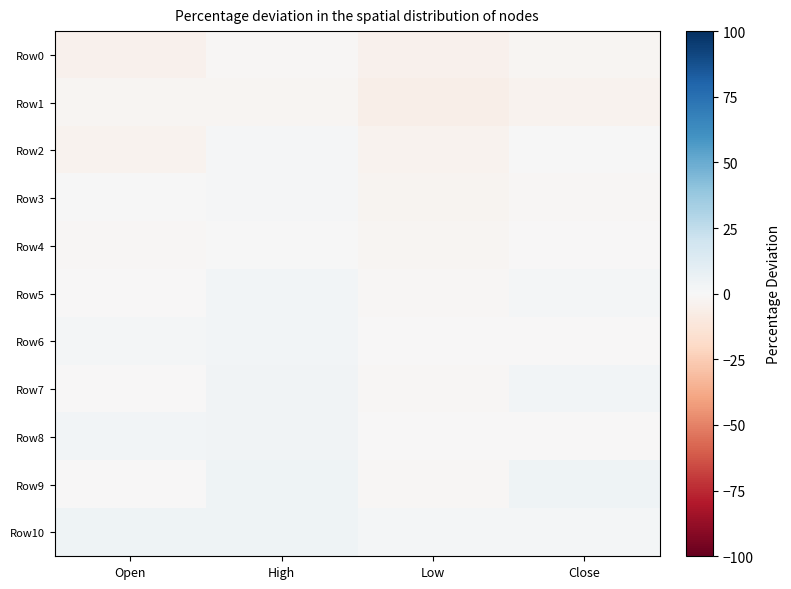

Reading left to right, list all the values displayed in this chart.

Row0: Open=-3.9	High=-1.3	Low=-4.2	Close=-2.3
Row1: Open=-2.3	High=-1.9	Low=-5.7	Close=-3.6
Row2: Open=-3.6	High=1.4	Low=-3.8	Close=0.3
Row3: Open=0.3	High=1.4	Low=-2.7	Close=-1.5
Row4: Open=-1.5	High=0.7	Low=-2.0	Close=-0.4
Row5: Open=-0.4	High=2.6	Low=-0.9	Close=1.8
Row6: Open=1.8	High=2.9	Low=-0.5	Close=-0.0
Row7: Open=-0.0	High=3.5	Low=-0.8	Close=3.0
Row8: Open=3.0	High=3.6	Low=-0.7	Close=-0.6
Row9: Open=-0.6	High=4.0	Low=-1.2	Close=3.9
Row10: Open=3.9	High=4.3	Low=2.1	Close=2.1